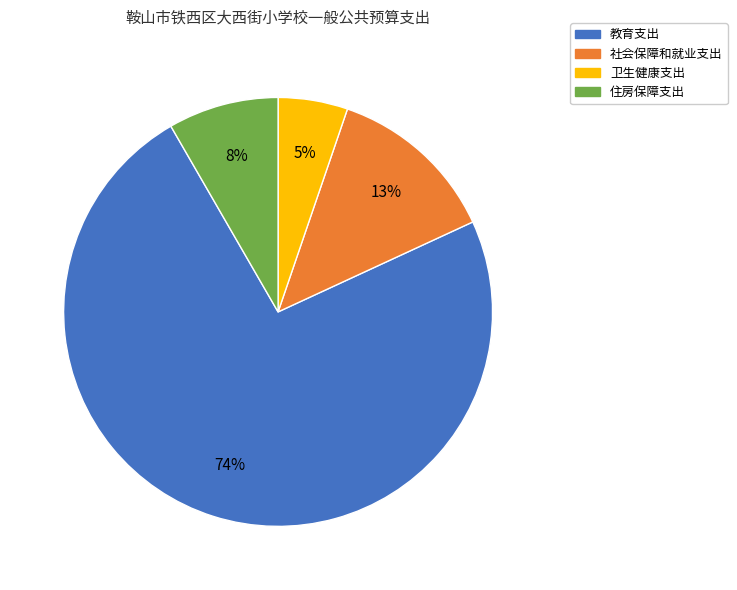

What is the smallest slice in the pie chart?

卫生健康支出